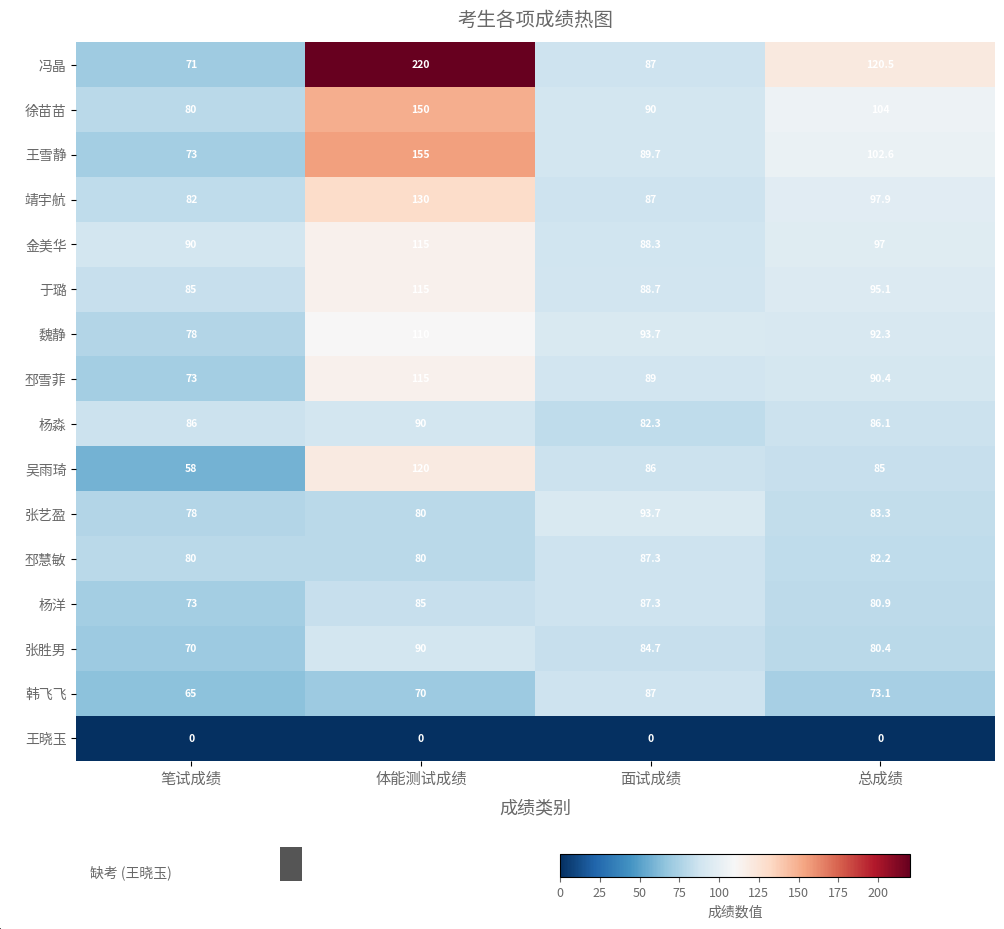

What is the difference between the maximum and minimum values in the 冯晶 series?

149.0